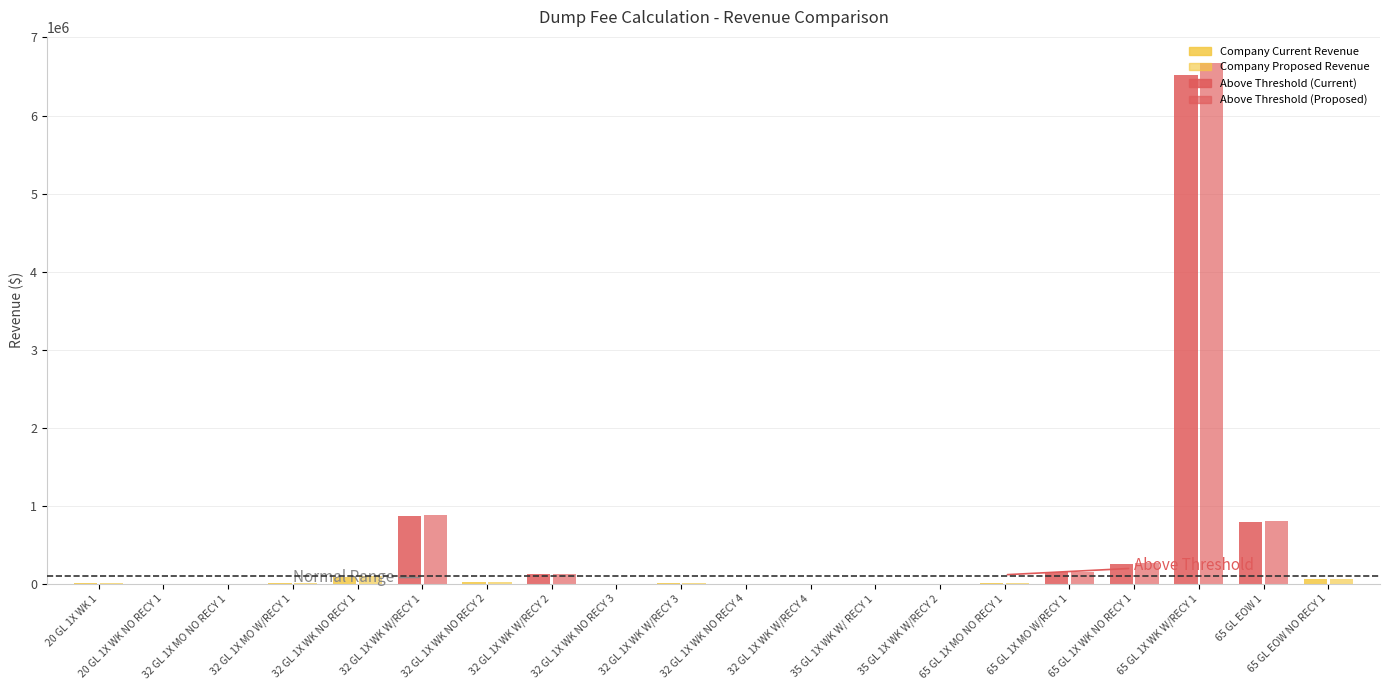

What is the sum of the Company Current Revenue values at 32 GL 1X WK NO RECY 3 and 32 GL 1X WK W/RECY 3?

16142.4